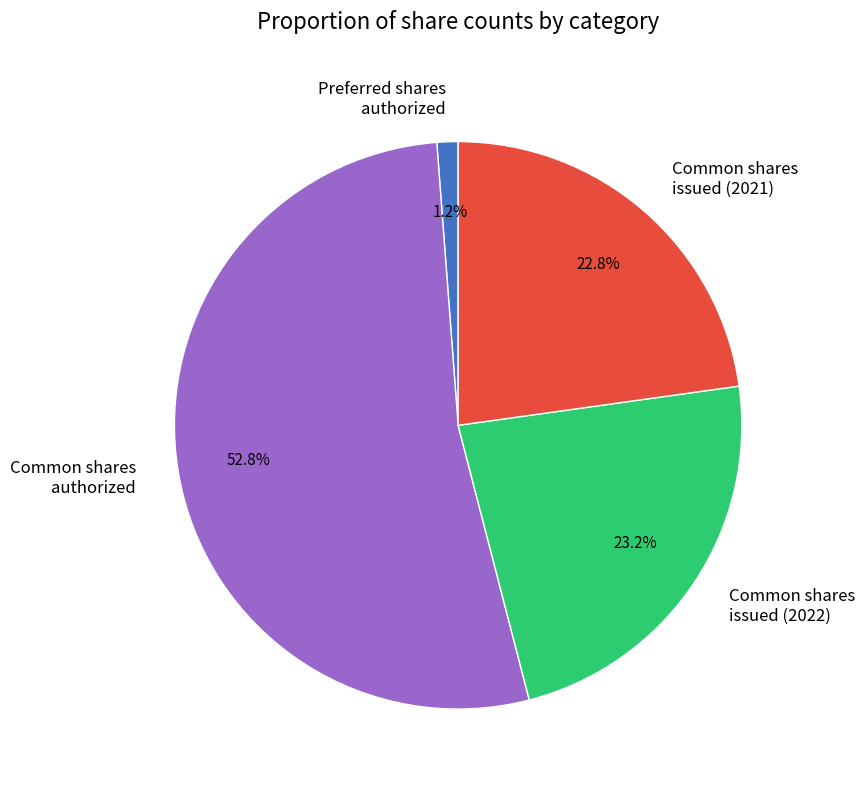

Which slice represents more than half of the pie?

Common shares authorized